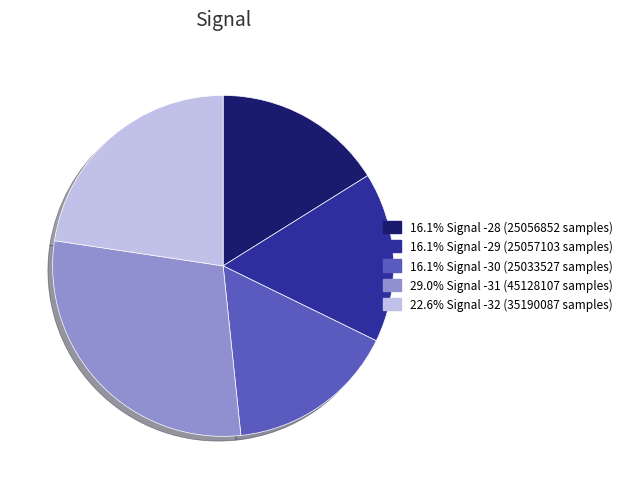

What is the ratio of the value at 16.1% Signal -30 (25033527 samples) to the value at 22.6% Signal -32 (35190087 samples)?

0.7